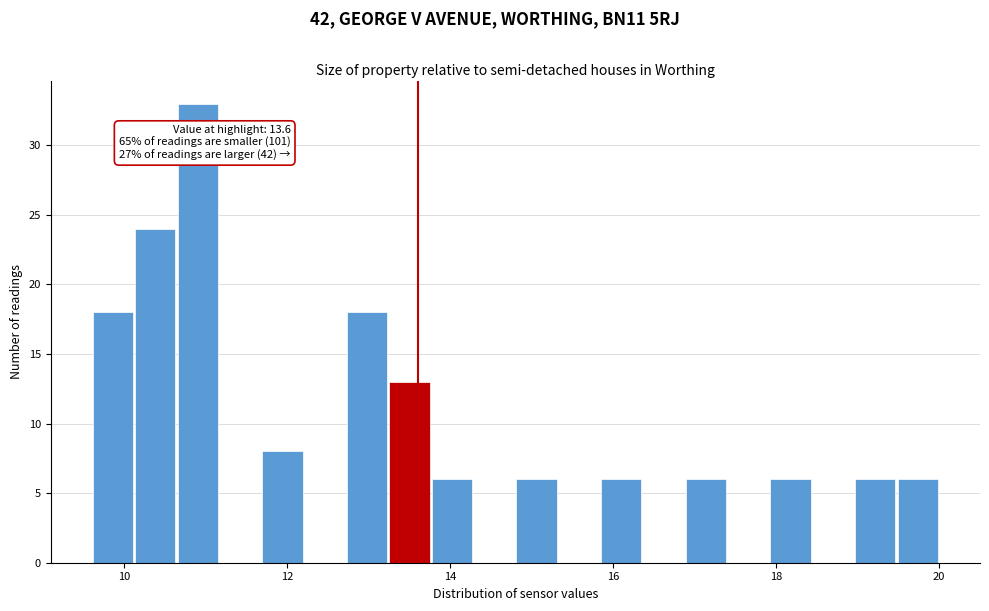

Read against the x-axis, roughly where is the centre of the tallest bar?

11.0